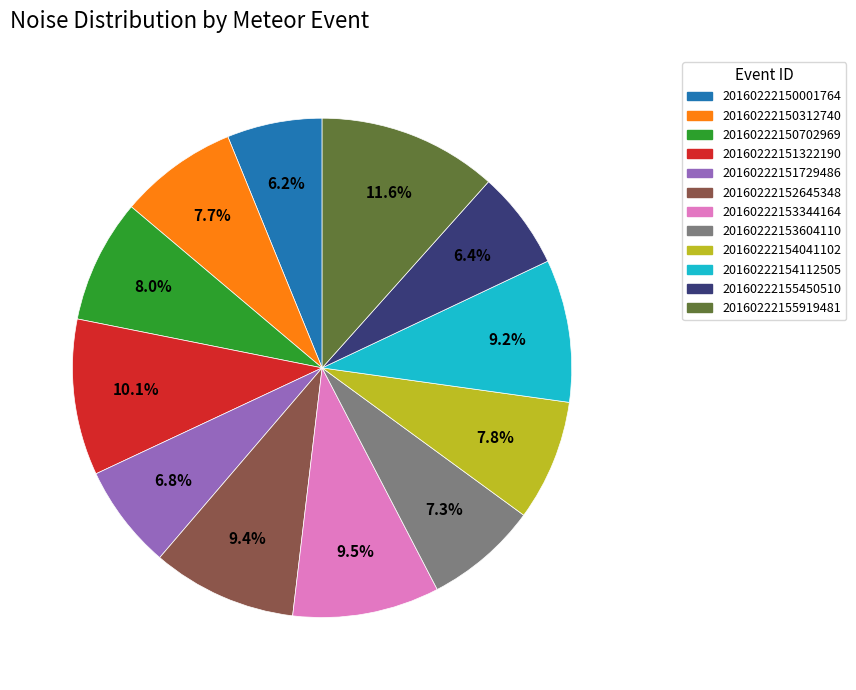

How many slices are in this pie chart?

12